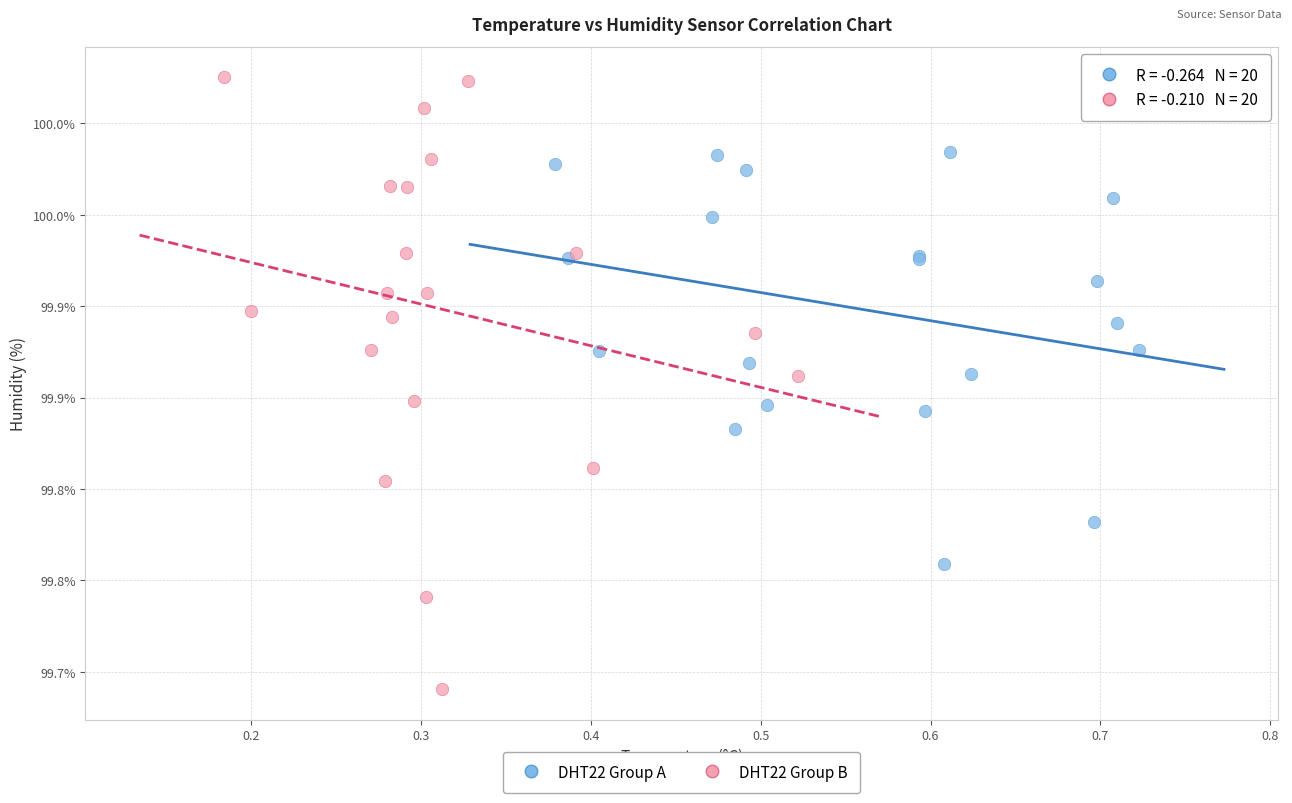

What are all the series names shown in the legend?

DHT22 Group A, DHT22 Group B